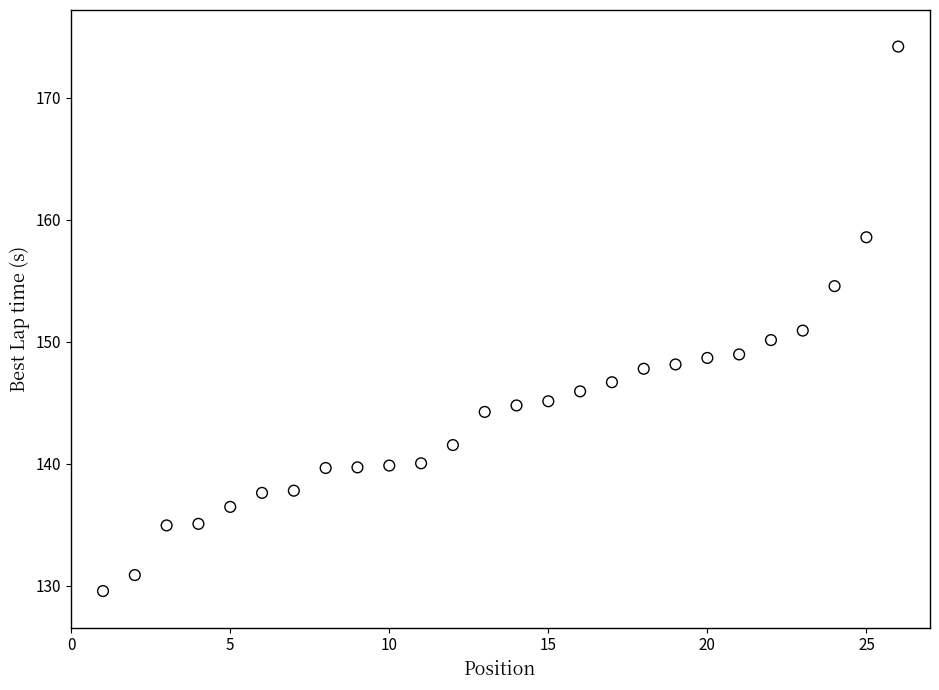

What is the range of X values (max minus min)?

25.0